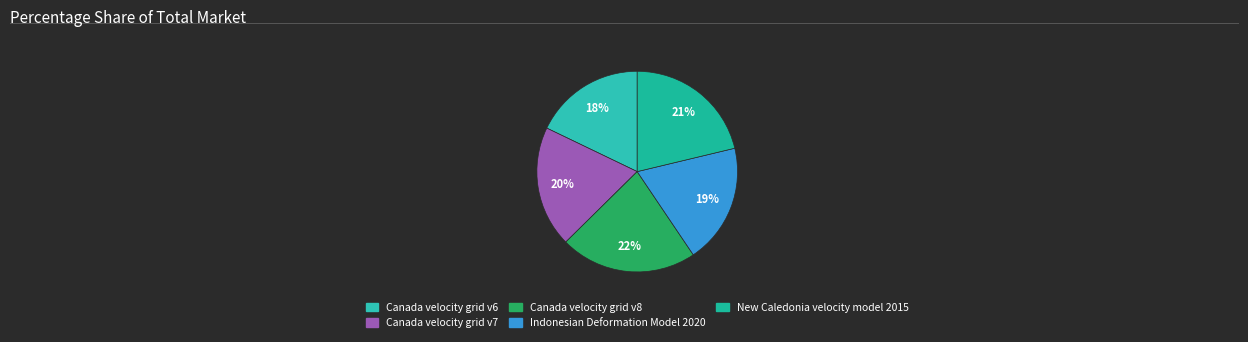

What percentage is NOT represented by Canada velocity grid v7?

80.5%